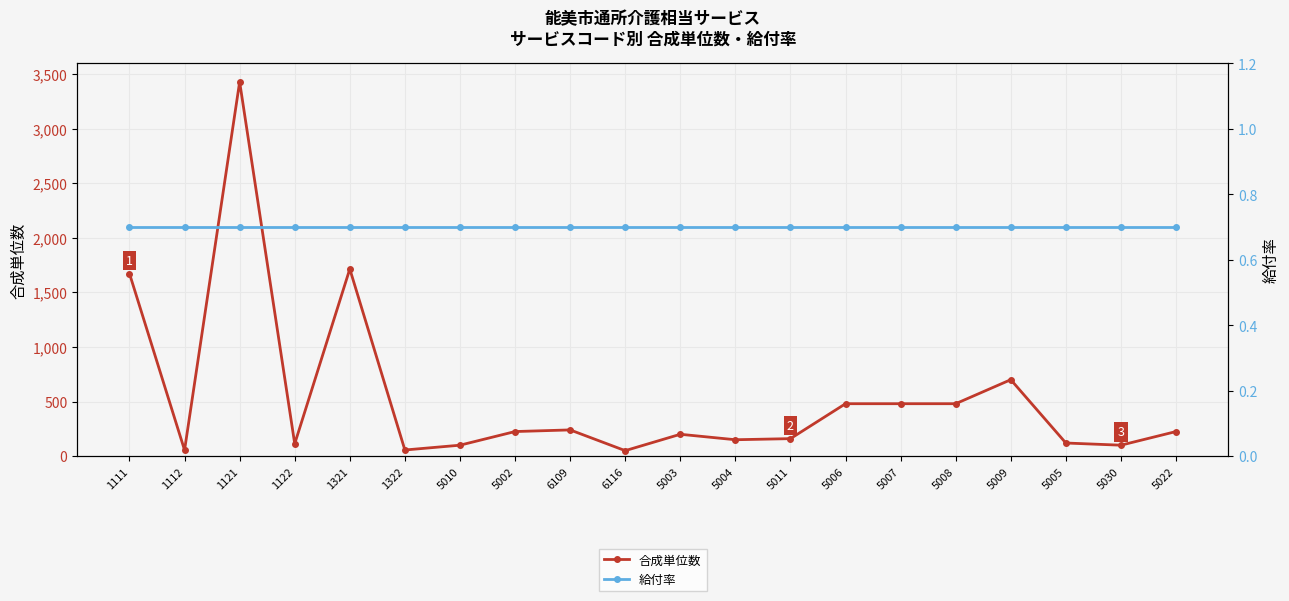

At 6116, list the series in order from largest to smallest.

合成単位数, 給付率